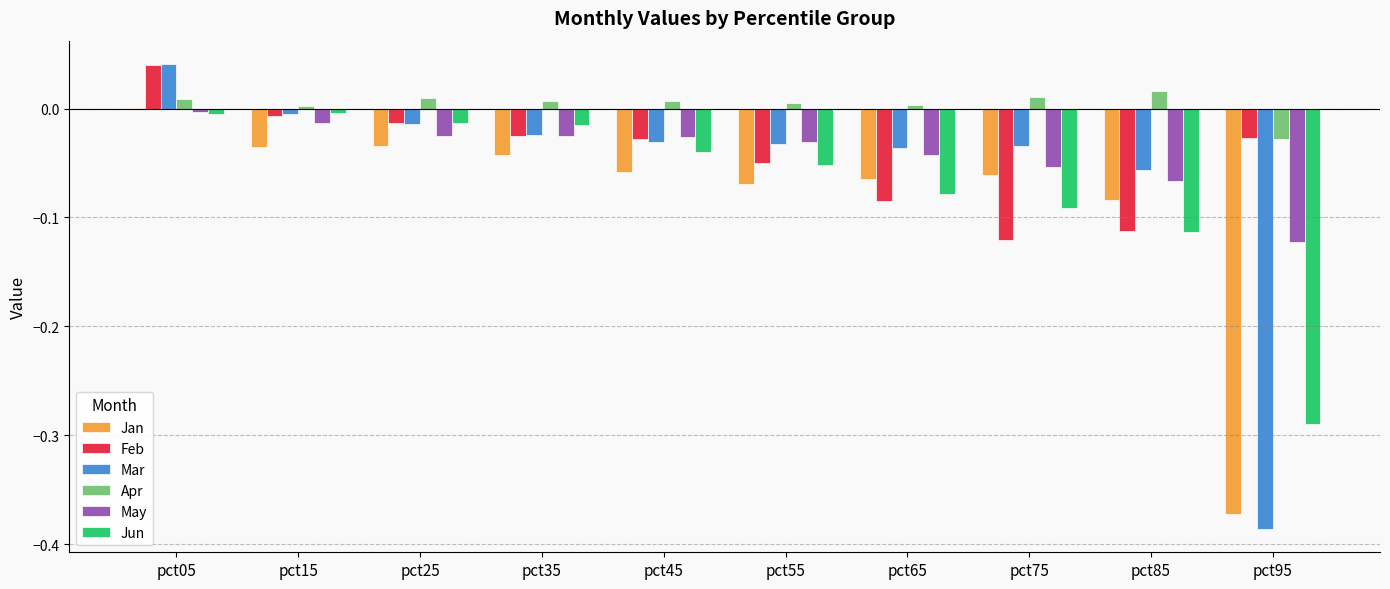

Which category has the highest value across all series?

pct05